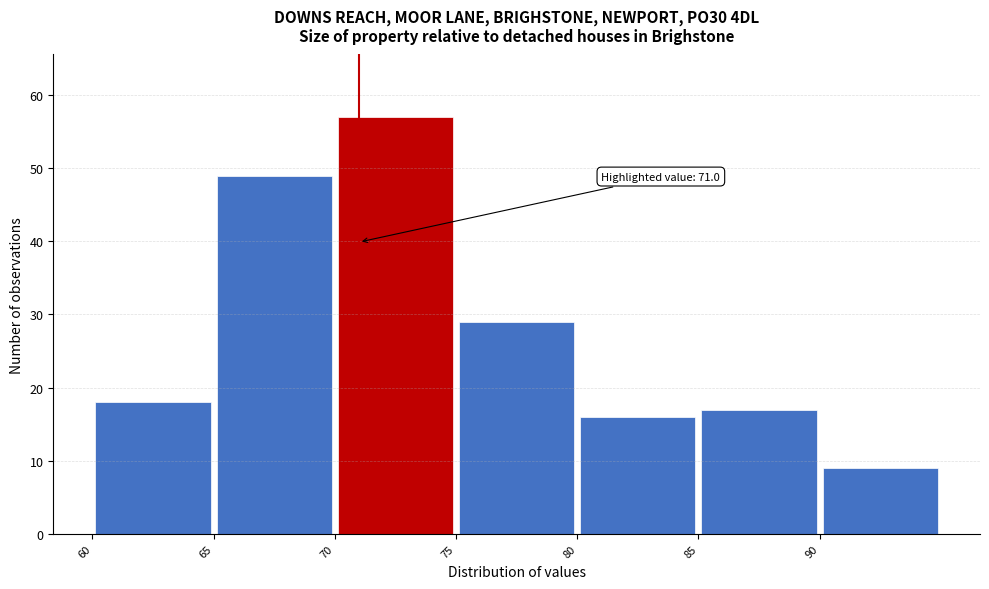

Over which range of the x-axis is the bar tallest?

70 to 75